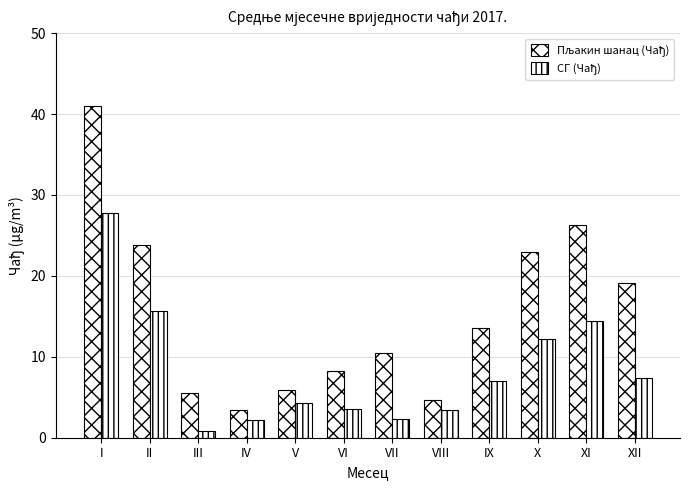

True or false: СГ (Чађ) has a value of 3.8 at IV.

False